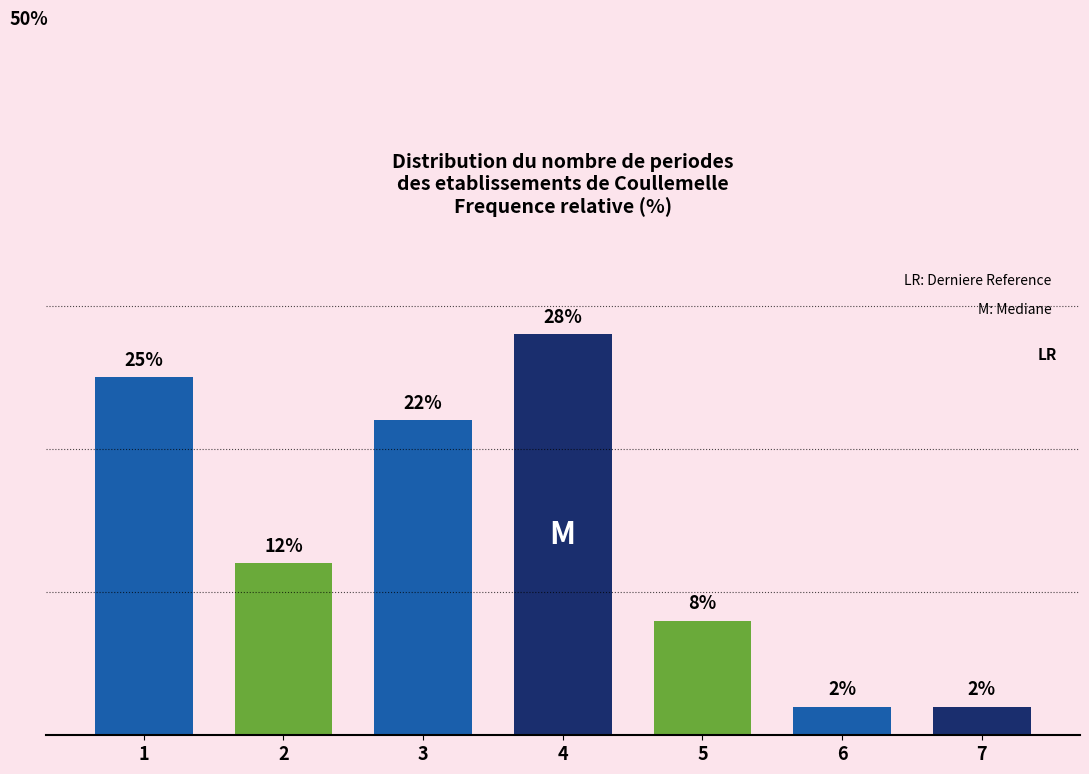

Are the bars horizontal?

No